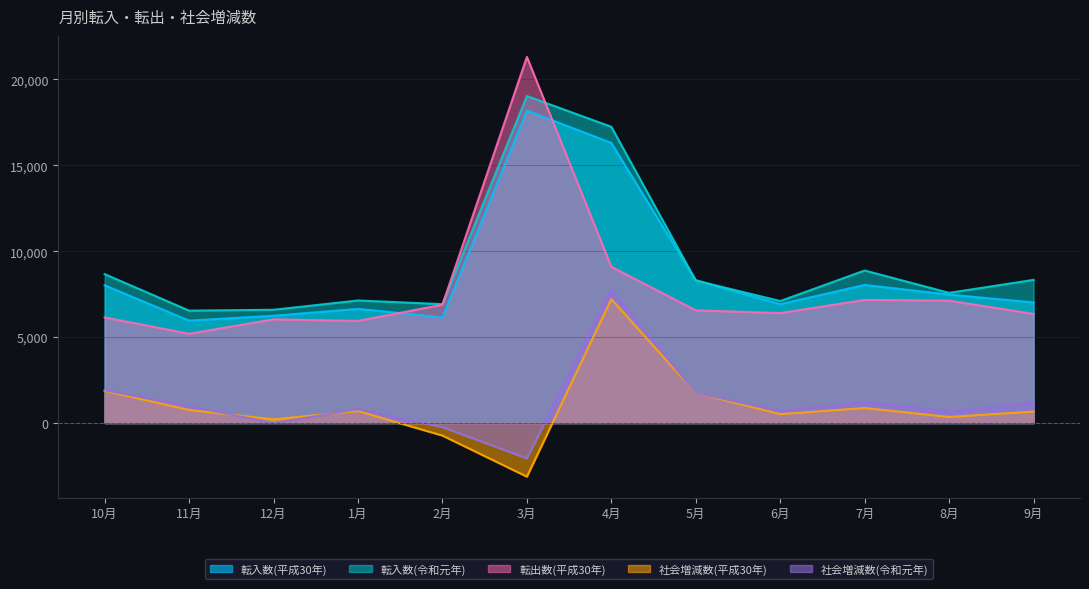

What is the maximum value shown in the chart?

21313